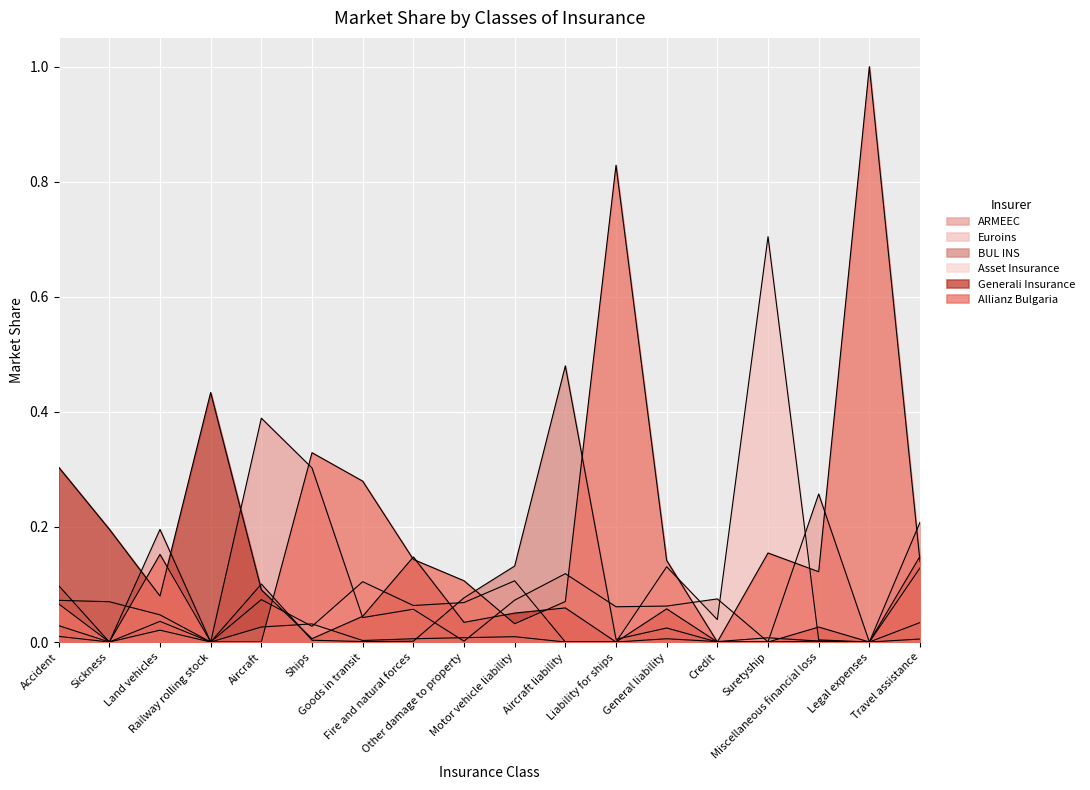

How many times do Asset Insurance and Euroins cross each other?

2